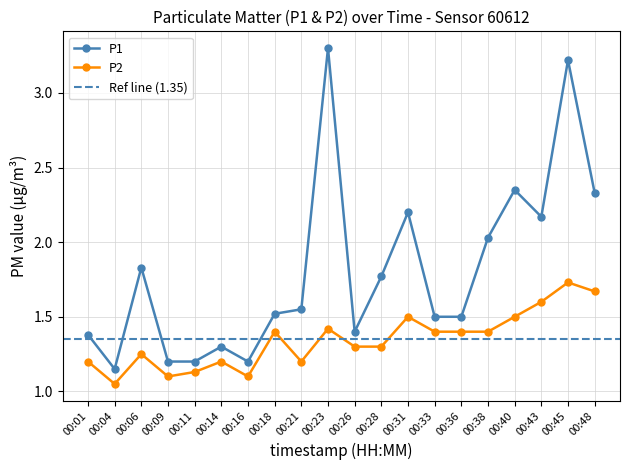

What is the approximate value of P1 at 00:45?

3.2